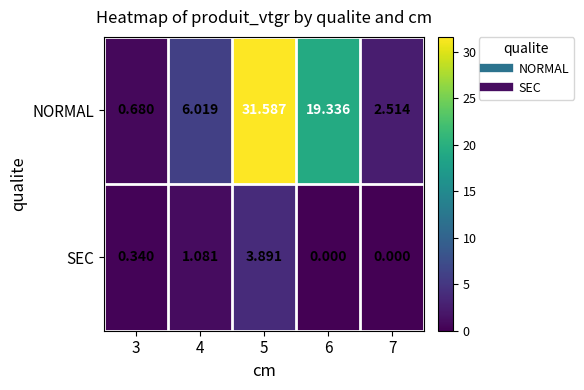

Which series changed the most between 3 and 5?

NORMAL